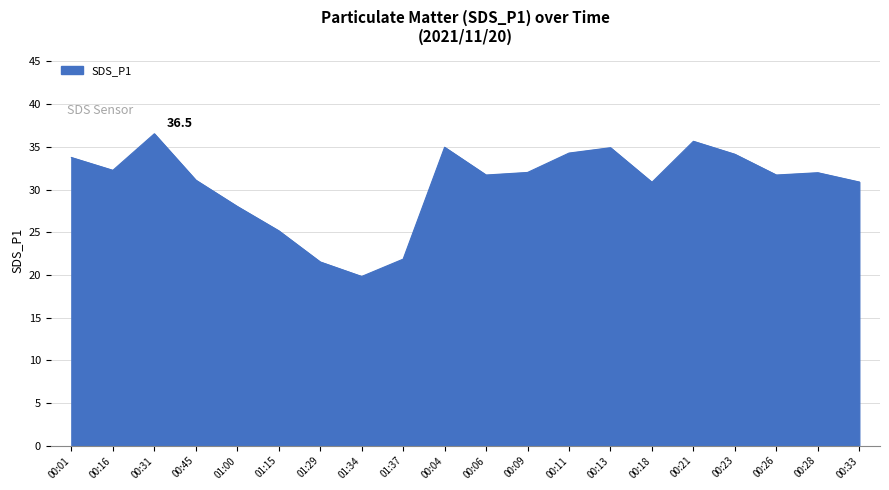

What is the average value?

30.7